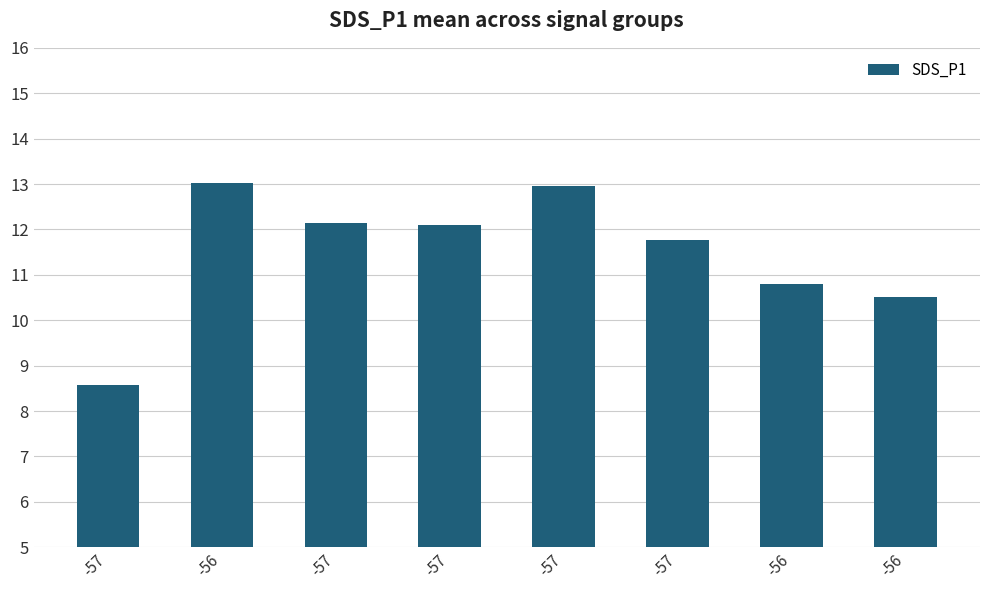

How many data points are above 12?

4